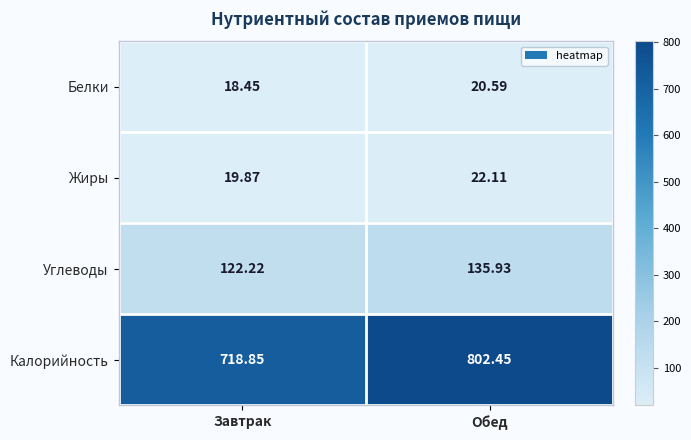

Which series changed the most between Завтрак and Обед?

Калорийность